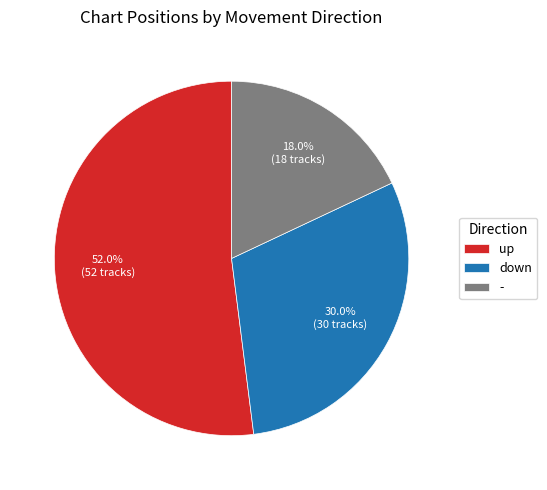

To the nearest percent, what is the combined percentage of down and -?

48%